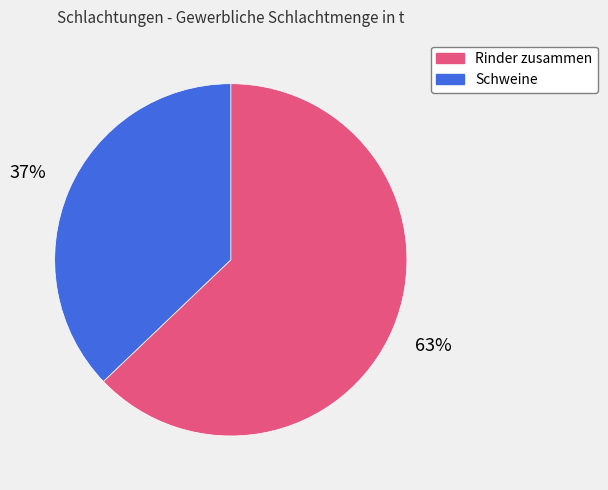

Between Rinder zusammen and Schweine, which is larger?

Rinder zusammen